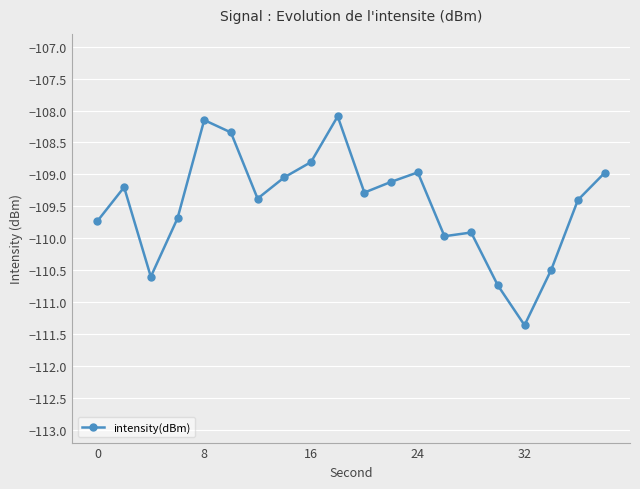

What is the maximum value shown in the chart?

-108.1